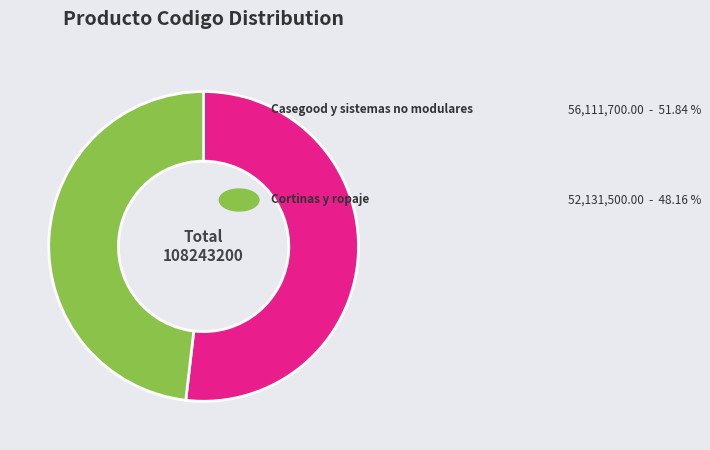

Is there a majority slice in this chart?

Yes